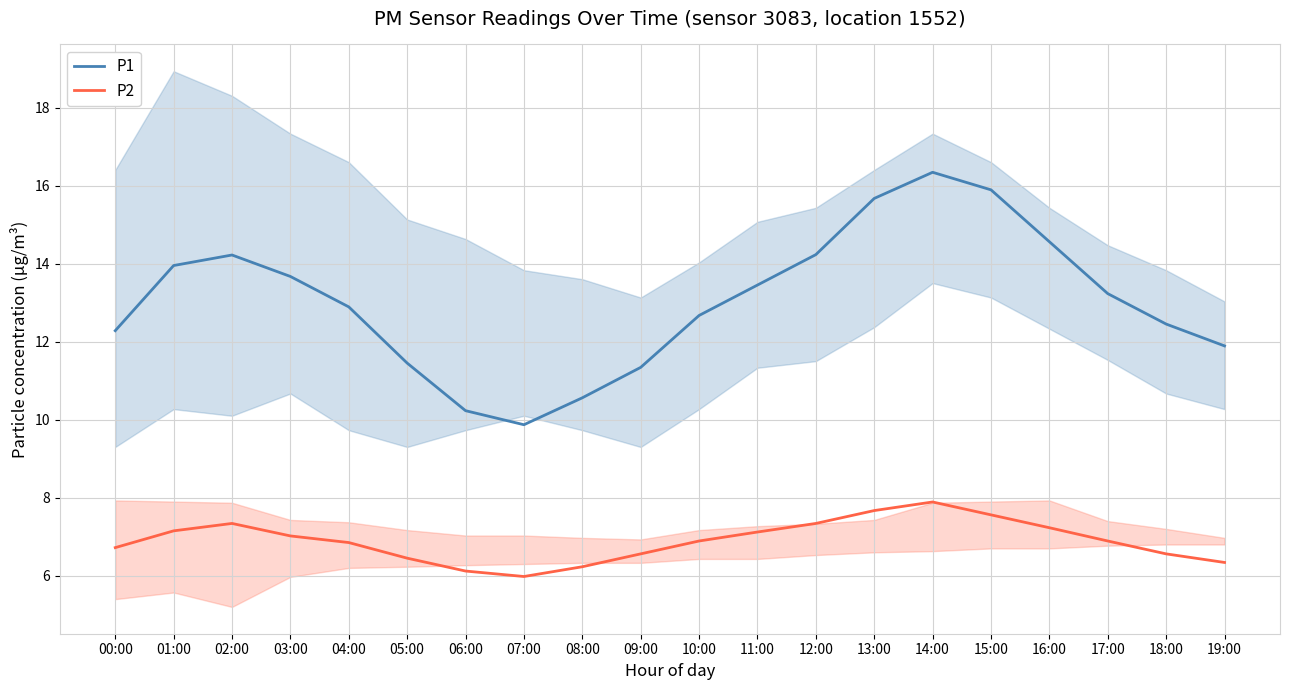

Rank the series by their maximum value, from lowest to highest.

P2, P1